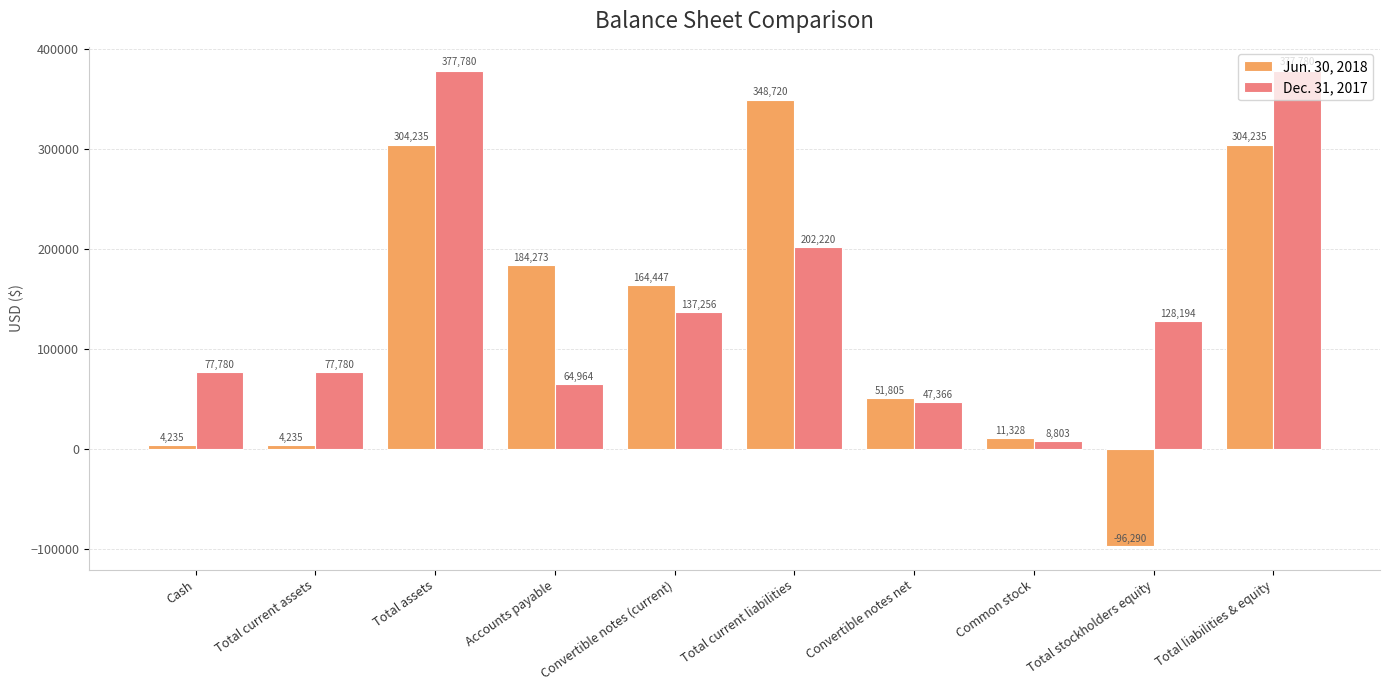

How many categories are shown in the chart?

10